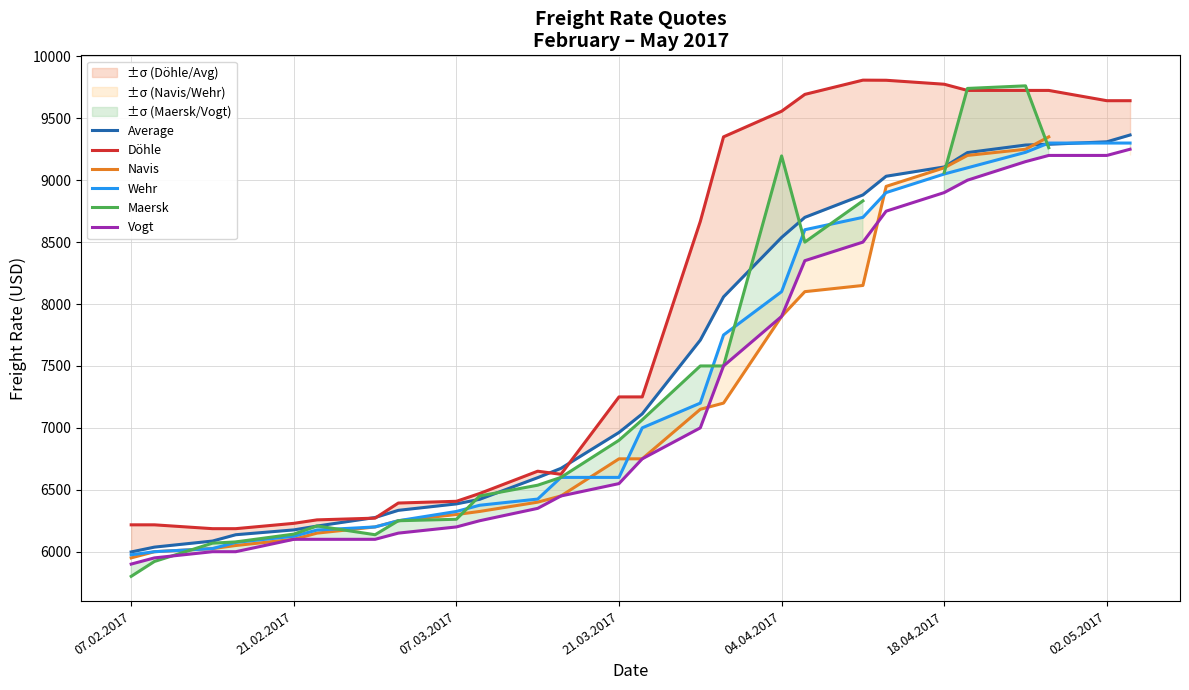

What is the minimum value for Vogt?

5900